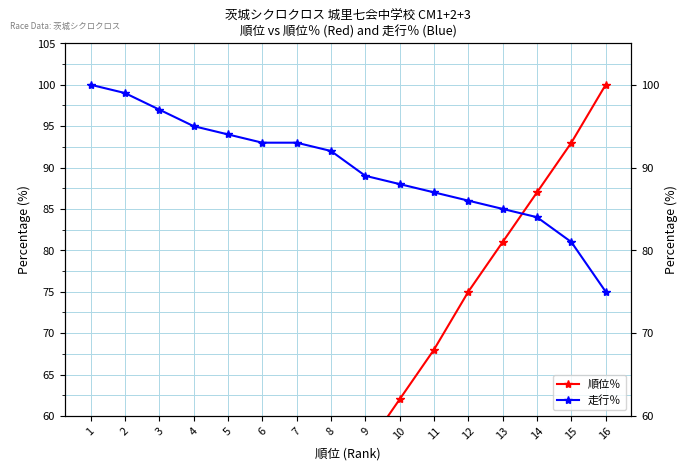

What are all the series names shown in the legend?

順位％, 走行％